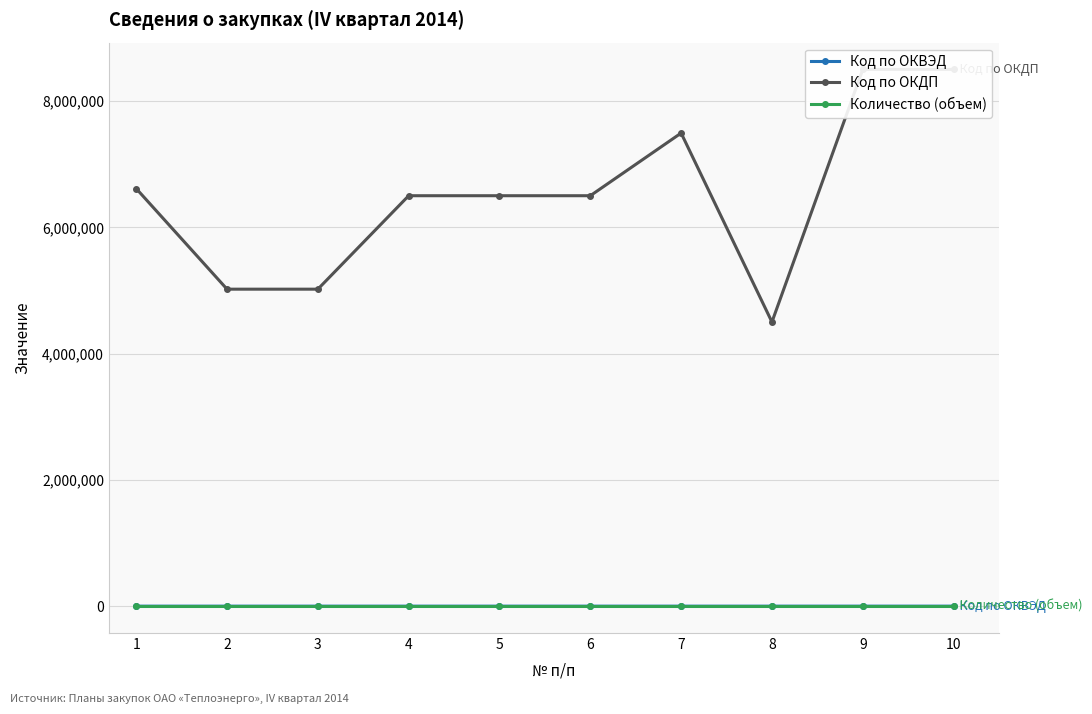

List the series in order of their peak value, lowest first.

Количество (объем), Код по ОКВЭД, Код по ОКДП